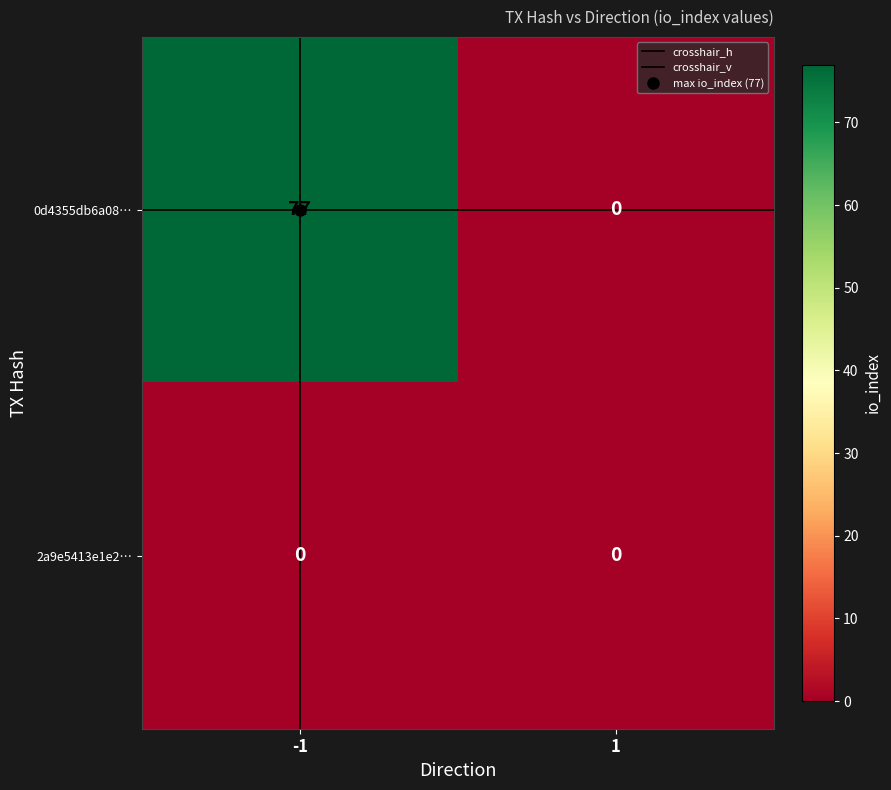

How many series are shown in this chart?

2